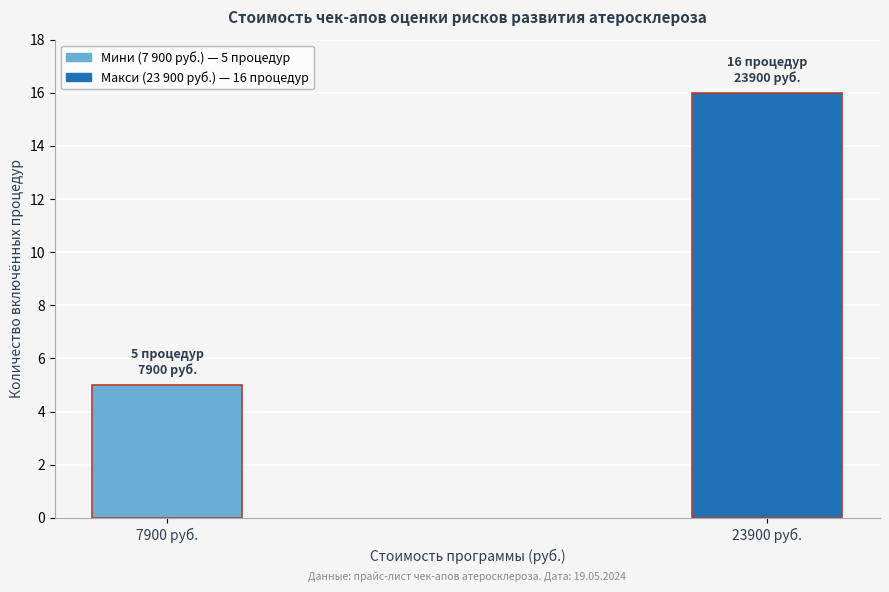

Reading left to right, transcribe all the data shown in this chart.

7900 руб.=5	23900 руб.=16